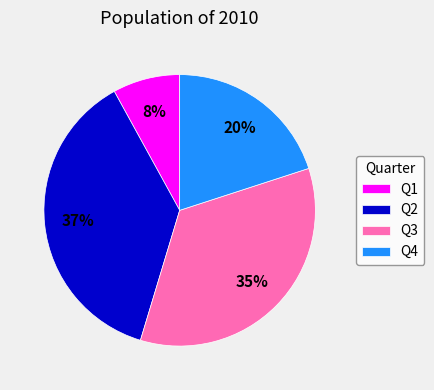

To the nearest percent, what portion does Q1 represent?

8%